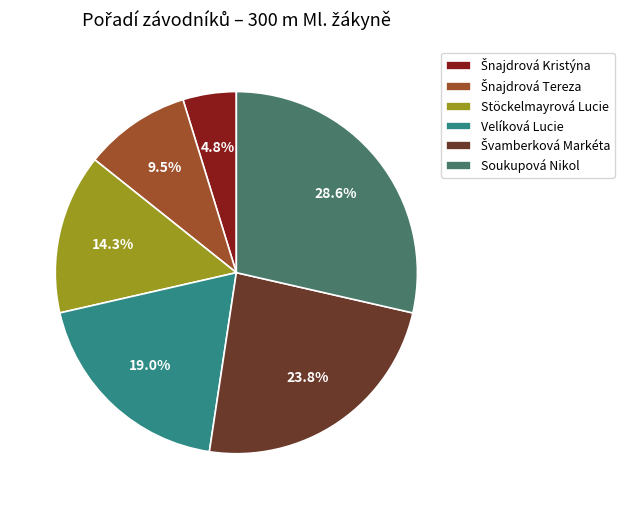

What is the largest slice in the pie chart?

Soukupová Nikol